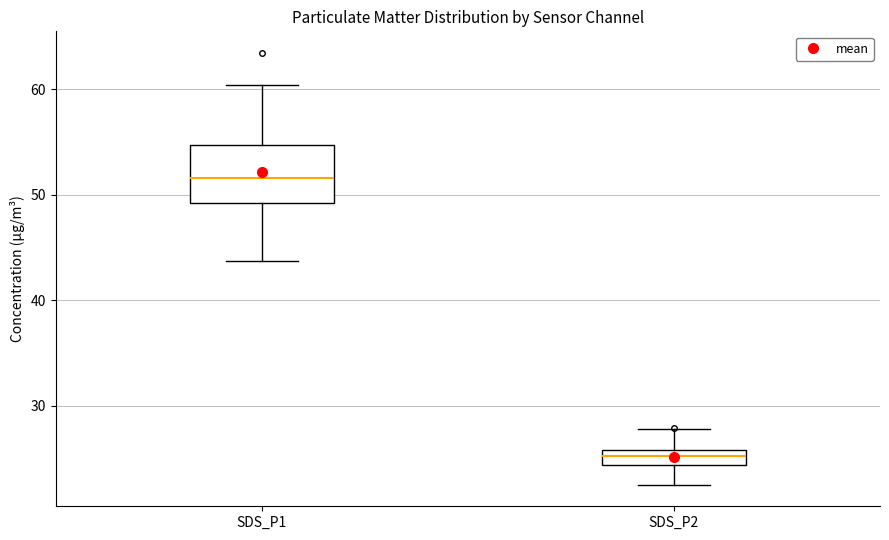

Which box's median line is the lowest?

SDS_P2